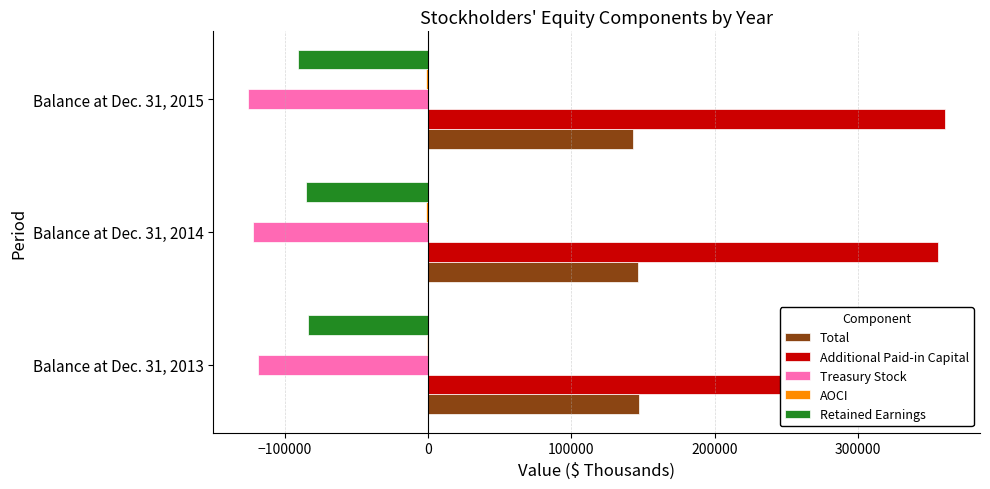

What are all the series names shown in the legend?

Total, Additional Paid-in Capital, Treasury Stock, AOCI, Retained Earnings